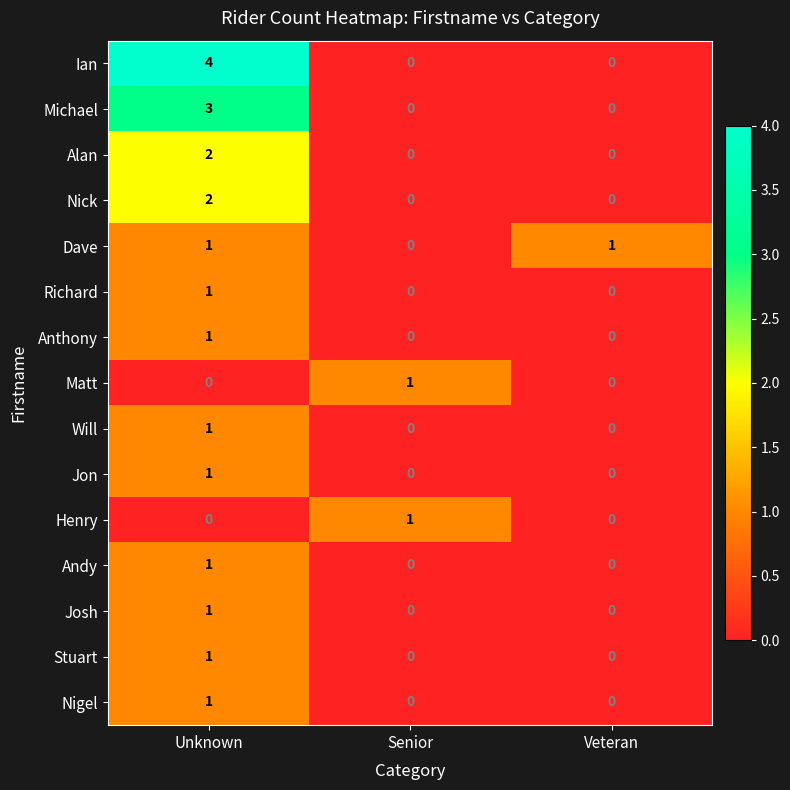

What is the maximum value shown in the chart?

4